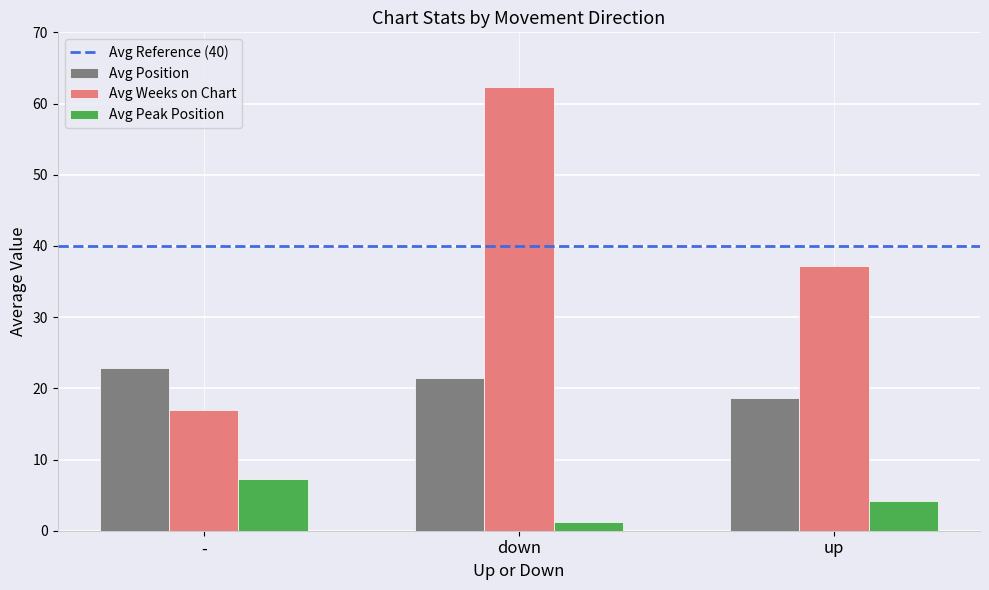

True or false: Avg Weeks on Chart has a value of 103.2 at down.

False